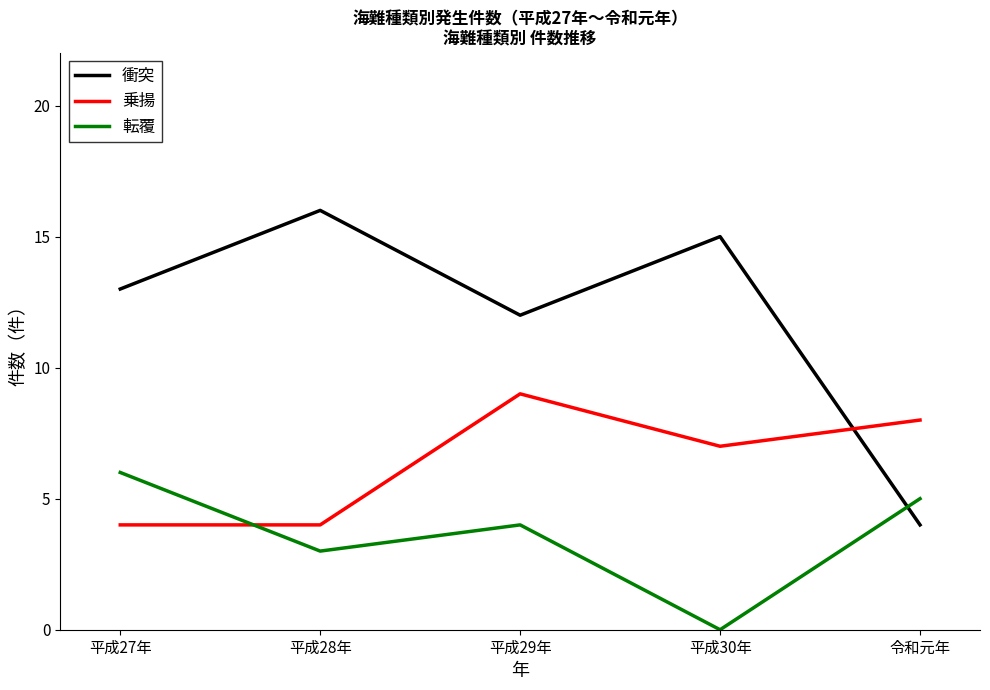

How many values in the 衝突 series are below 13?

2